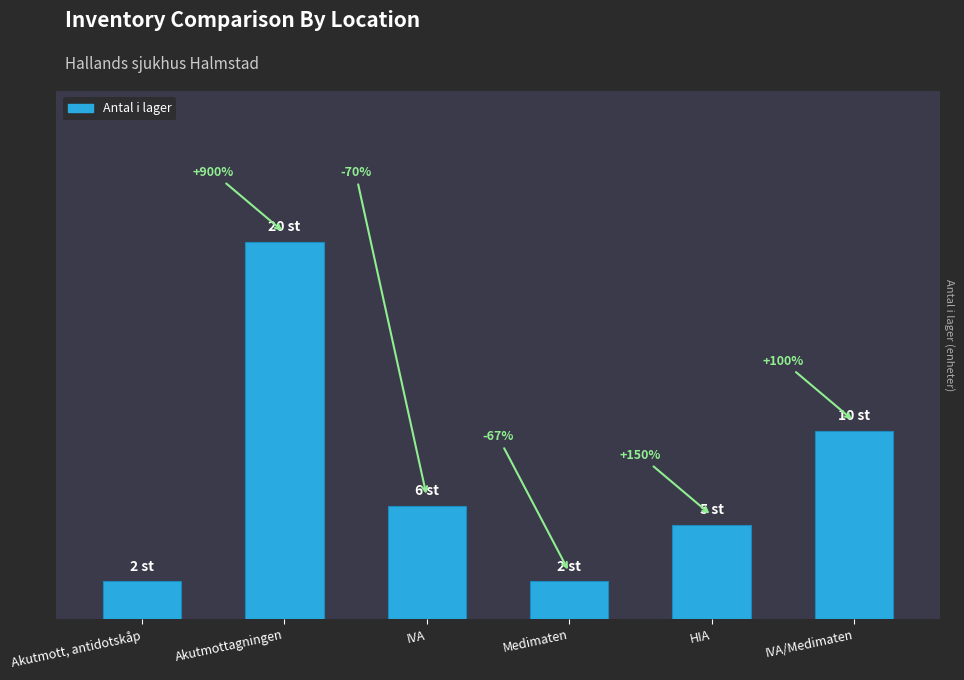

What is the approximate value at HIA?

5